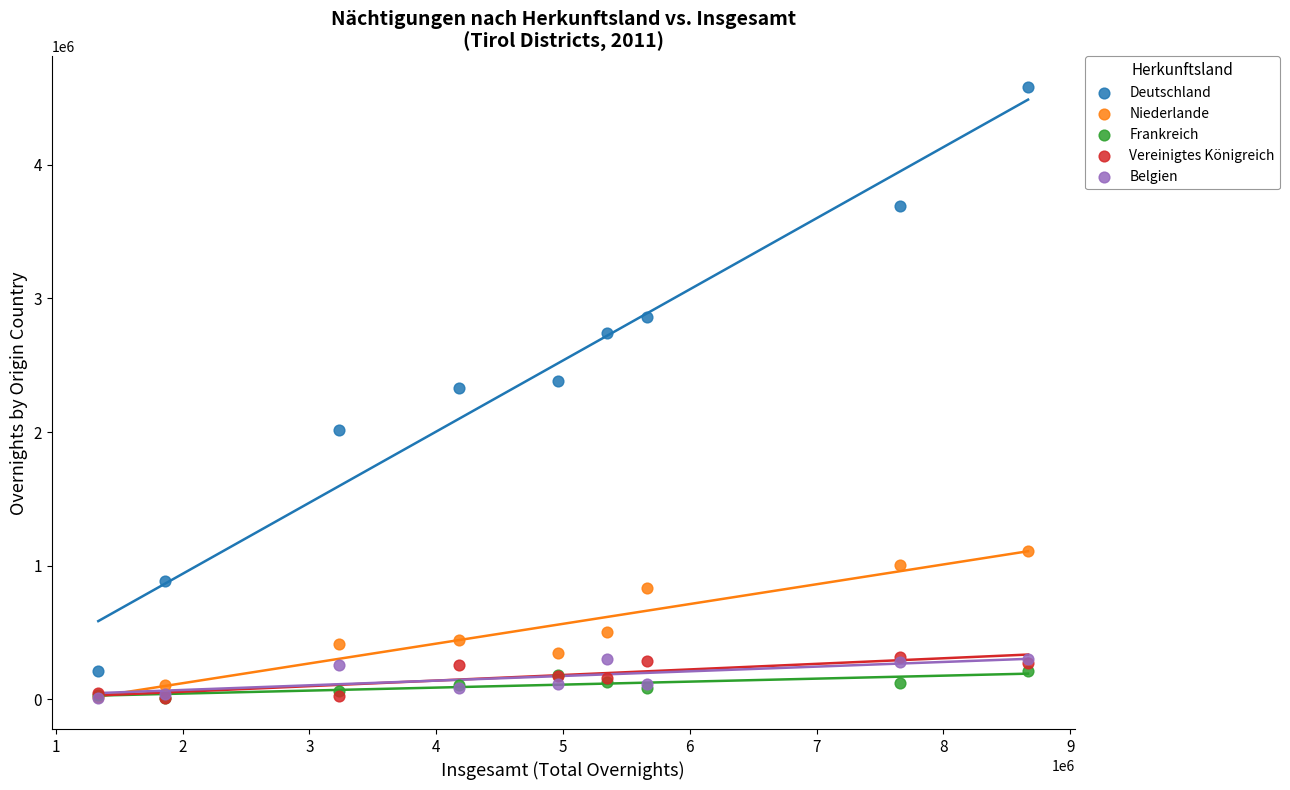

In the Niederlande series, what Y value is closest to 564867?

500961